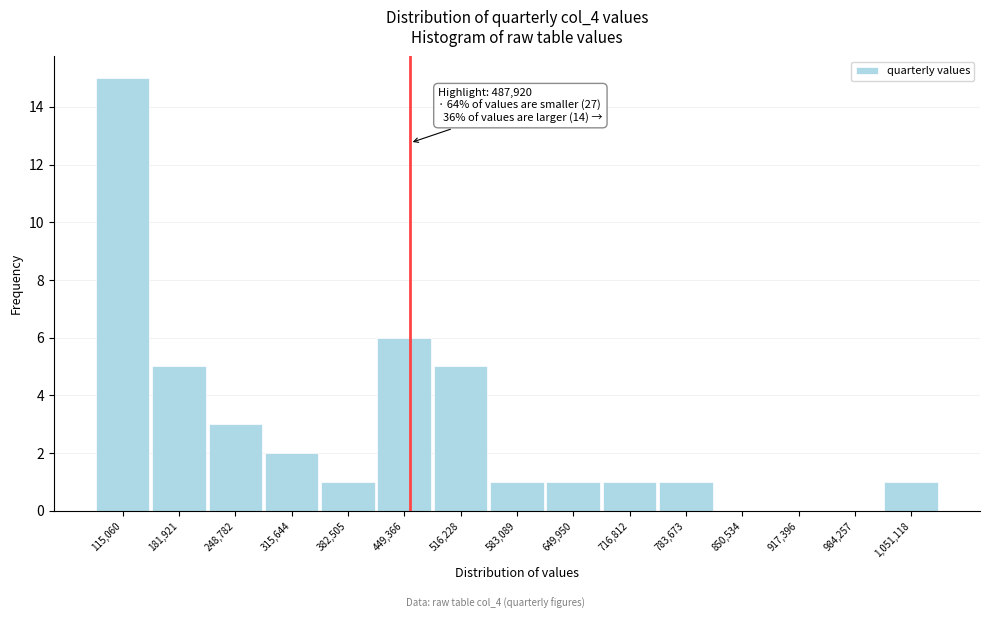

Reading left to right, what are all the values shown in this chart?

115,060=15	181,921=5	248,782=3	315,644=2	382,505=1	449,366=6	516,228=5	583,089=1	649,950=1	716,812=1	783,673=1	850,534=0	917,396=0	984,257=0	1,051,118=1